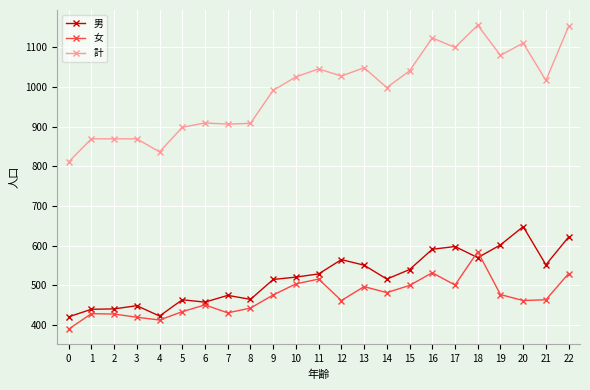

True or false: 計 has a value of 446 at 8.

False